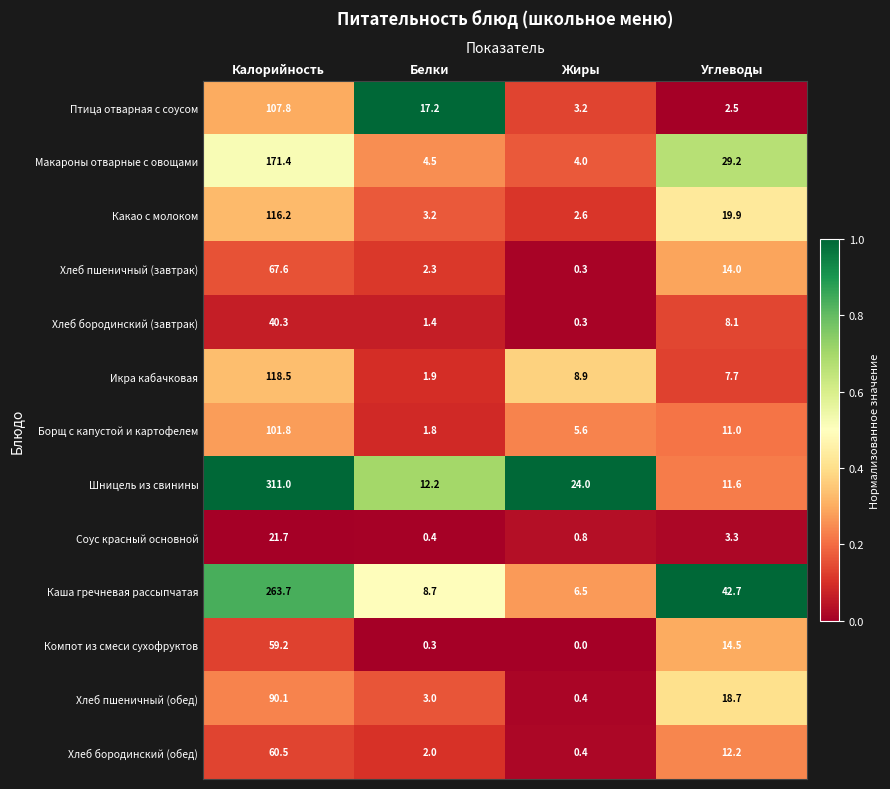

How many data points does each series have?

4